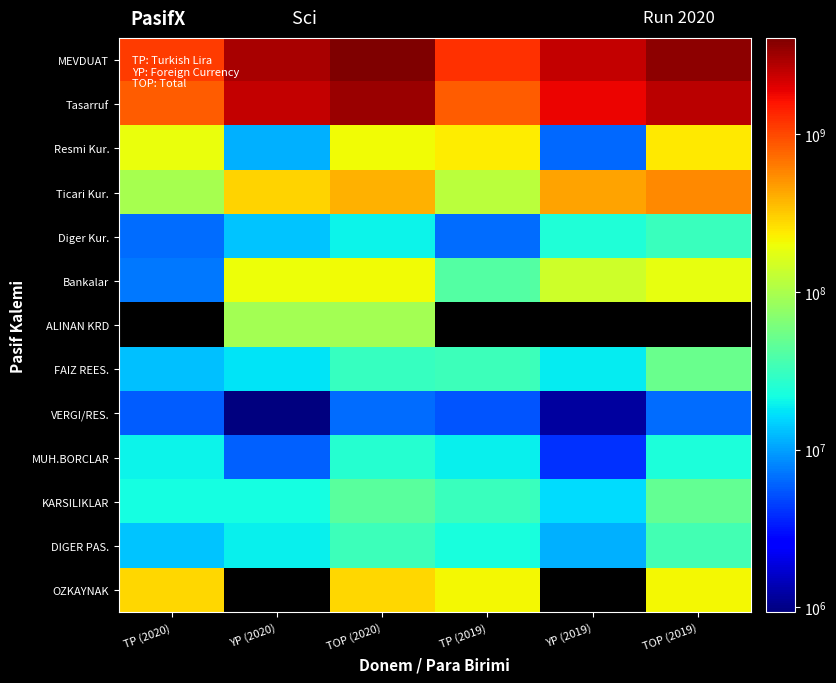

List the labels in order of ALINAN KRD value, largest first.

TP (2020), YP (2020), TOP (2020), TP (2019), YP (2019), TOP (2019)